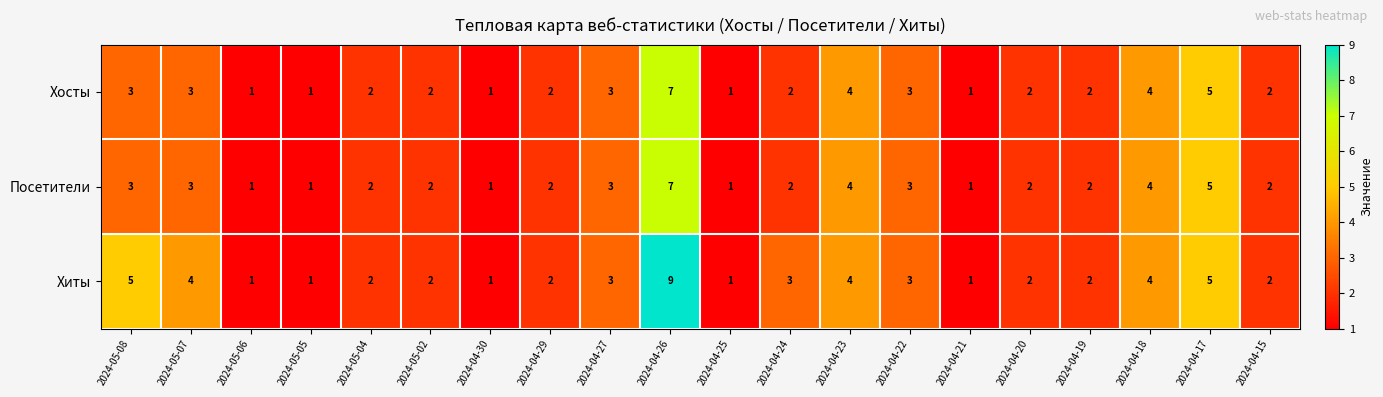

What is the sum of the Хиты values at 2024-04-21 and 2024-04-20?

3